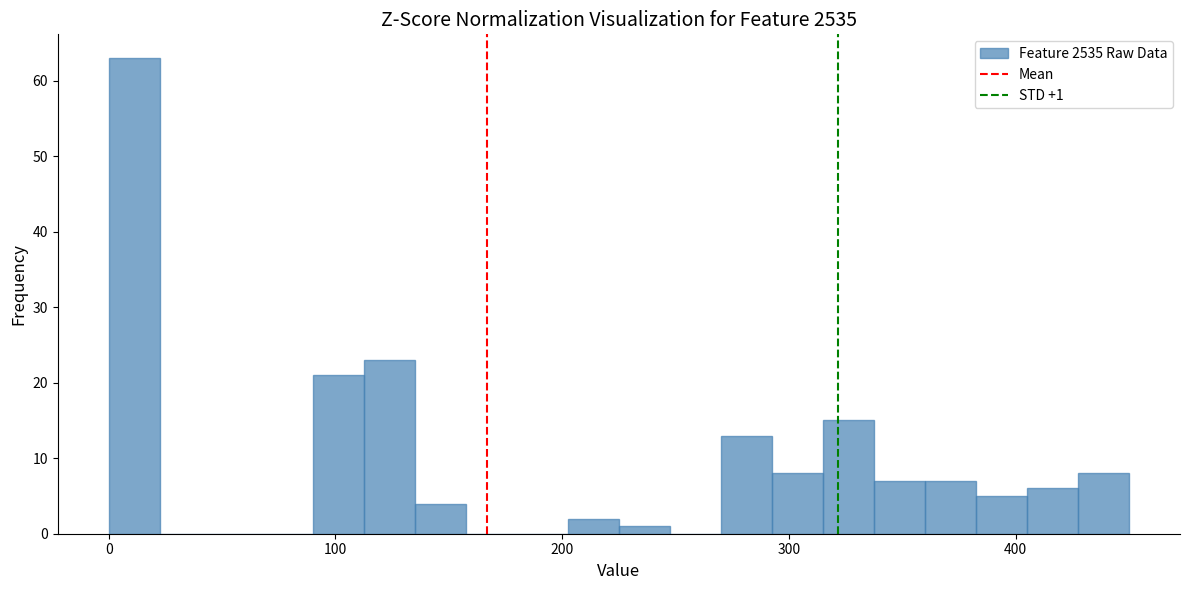

Around what value on the x-axis is the tallest bar? Give the approximate position of its centre, as read against the axis.

10